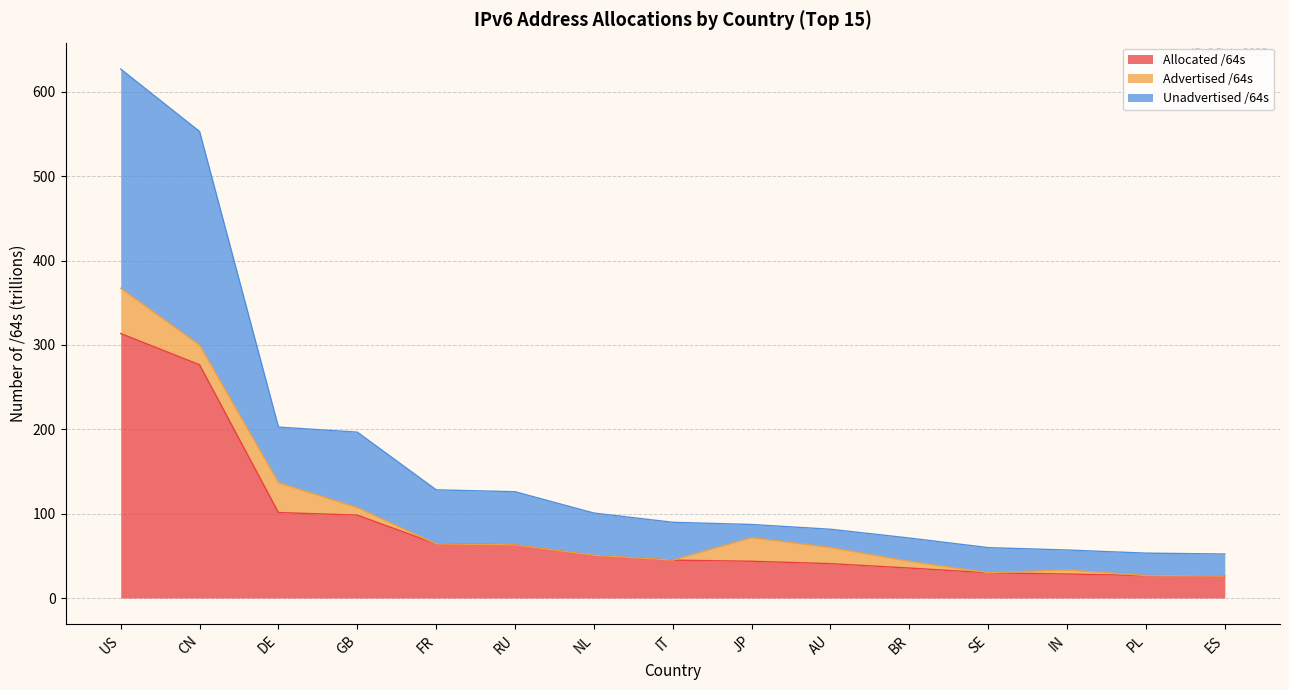

True or false: Unadvertised /64s and Allocated /64s cross at least once.

False